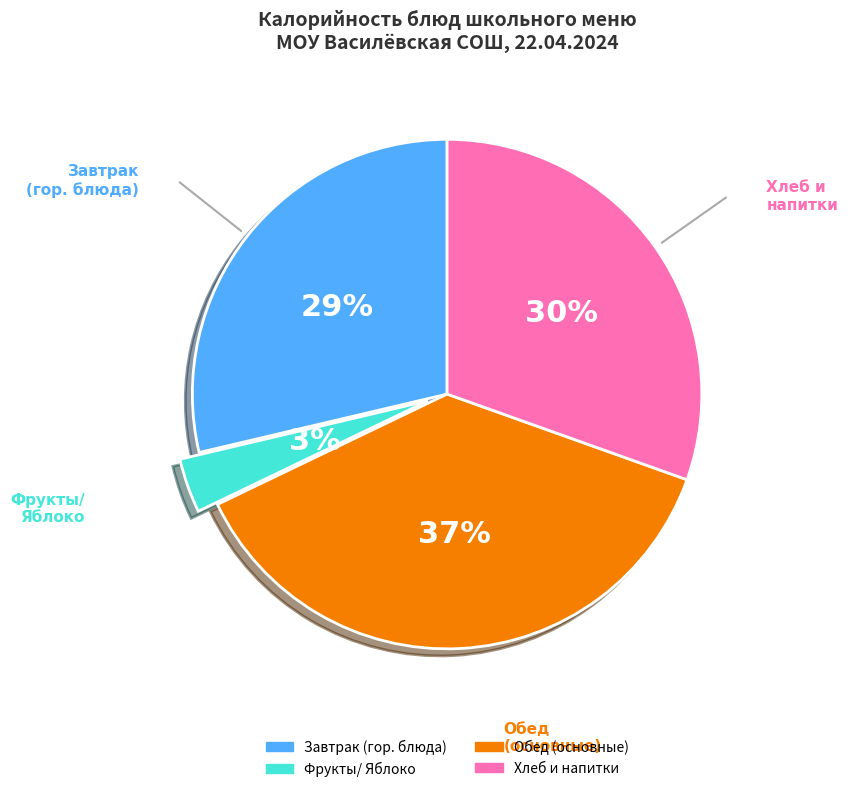

How many segments does this pie chart have?

4